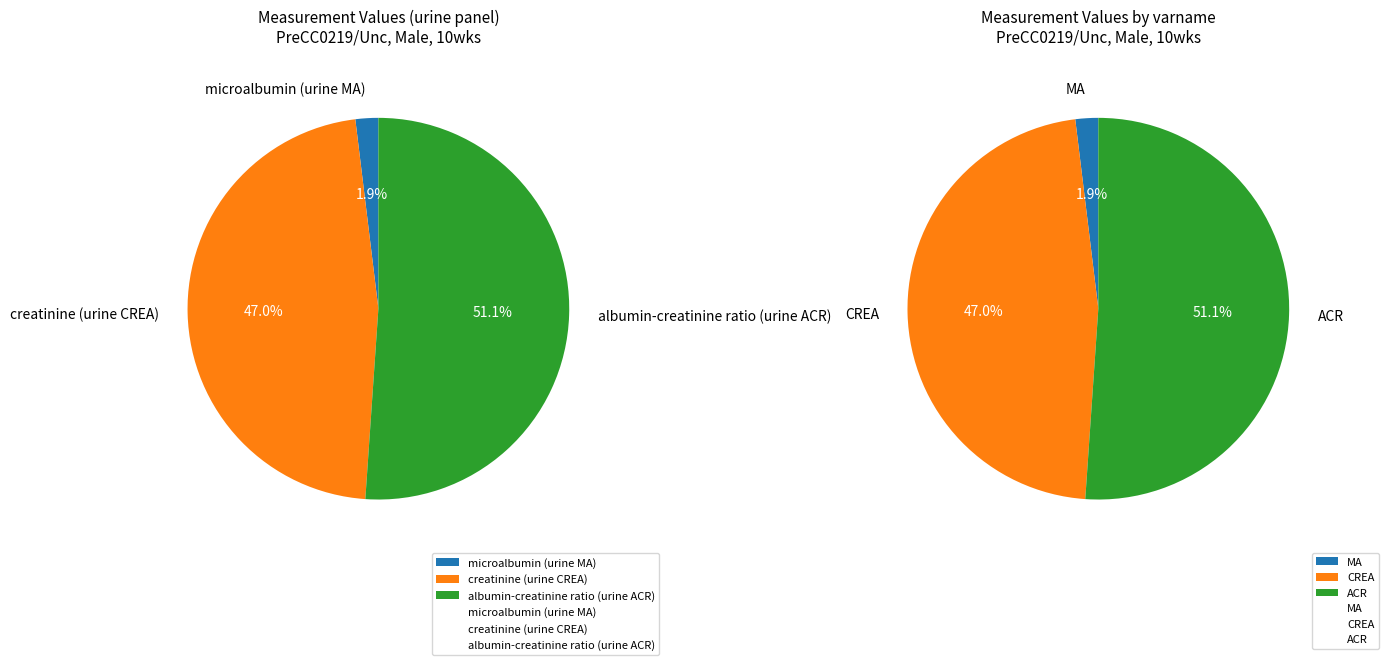

Count the number of slices in the pie.

3